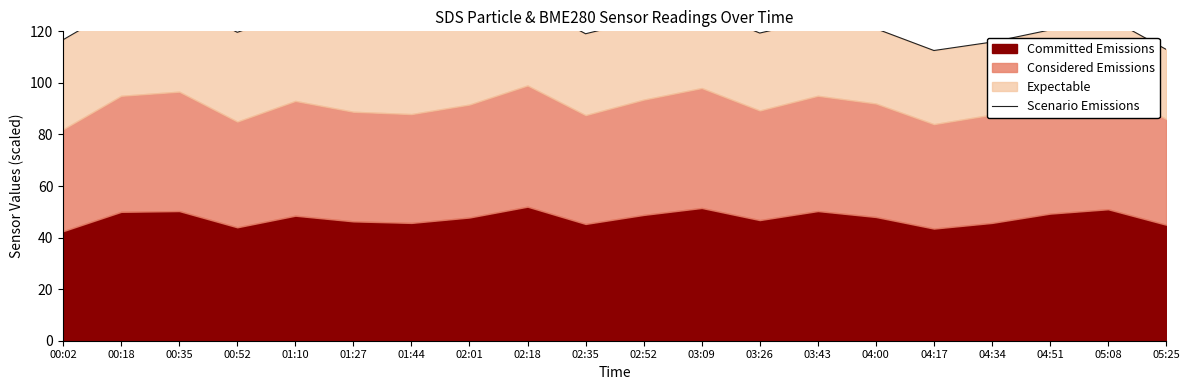

Count the number of categories in the chart.

20